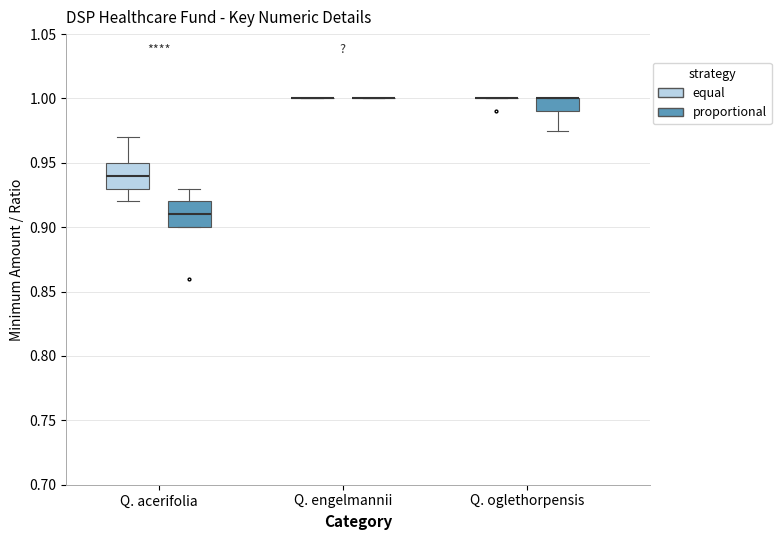

Reading left to right, transcribe this box plot: for each box, give where its median line is, the range the box spans, and where its two whiskers end, as read against the y-axis. The values are not printed on the chart, so give them approximately, as read against the axis.

Q. acerifolia (equal): median 0.940, box 0.930 to 0.950, whiskers 0.920 to 0.970
Q. acerifolia (proportional): median 0.910, box 0.900 to 0.920, whiskers 0.900 to 0.930
Q. engelmannii (equal): box collapsed to a line at 1.000, whiskers 1.000 to 1.000
Q. engelmannii (proportional): box collapsed to a line at 1.000, whiskers 1.000 to 1.000
Q. oglethorpensis (equal): box collapsed to a line at 1.000, whiskers 1.000 to 1.000
Q. oglethorpensis (proportional): median 1.000 (drawn on the box's upper edge), box 0.990 to 1.000, whiskers 0.975 to 1.000